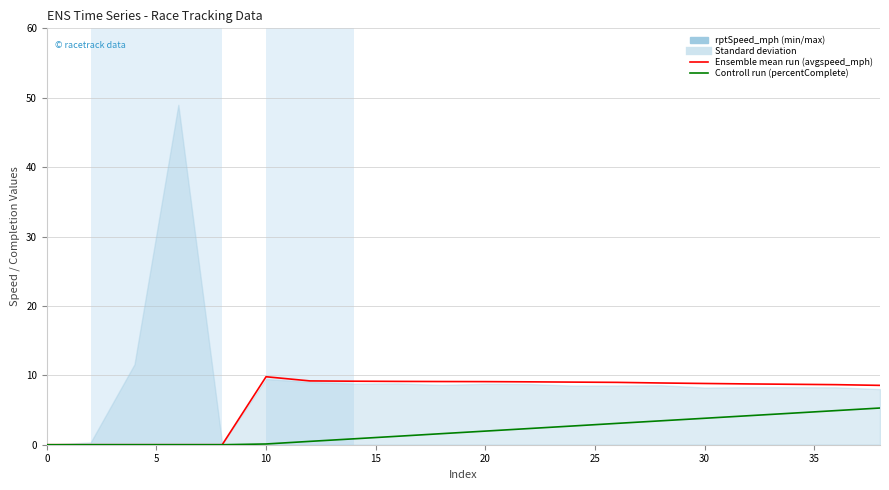

Count the number of categories in the chart.

20